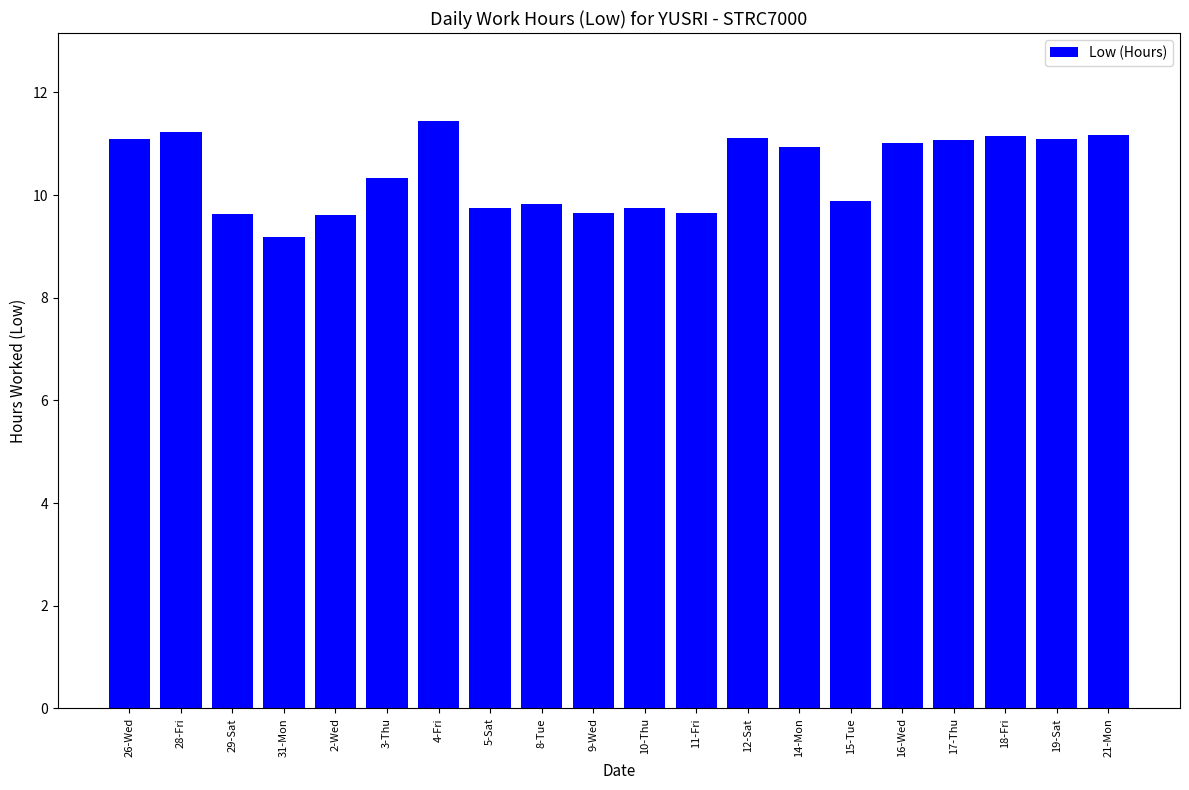

How many bars are there in total?

20